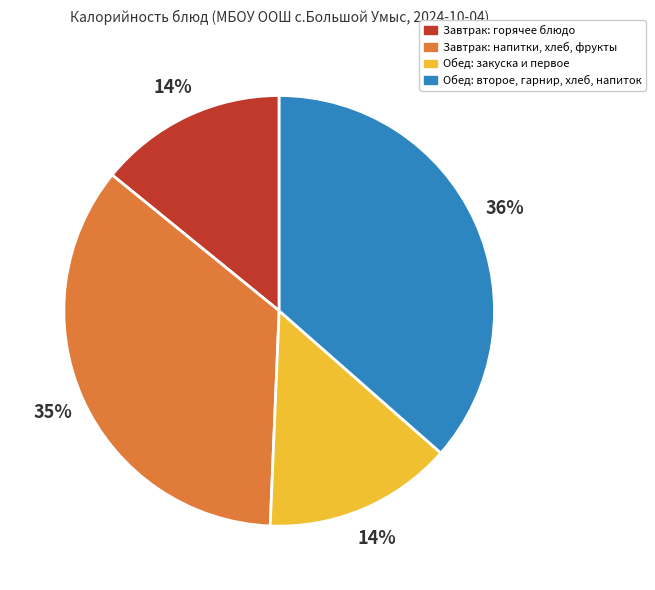

Is there a majority slice in this chart?

No